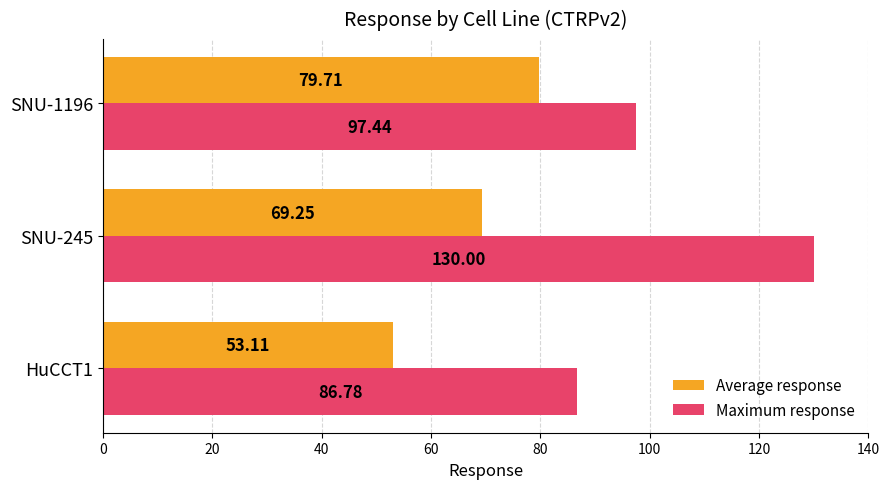

Which series has the largest range (max minus min)?

Maximum response